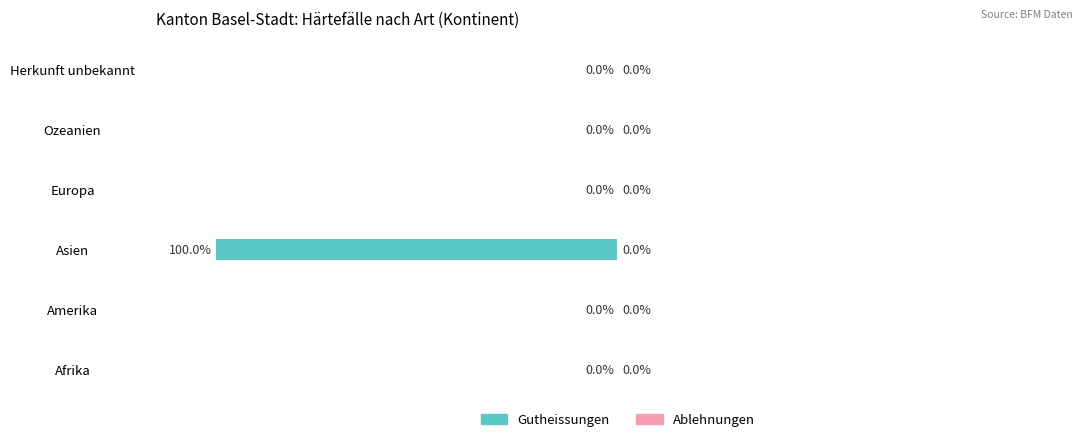

Where is the data nearest to the value -50?

Afrika